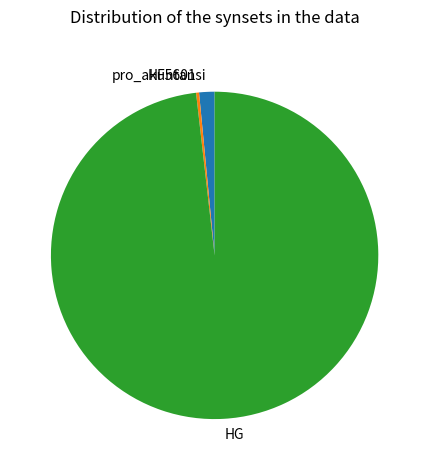

The HF5601 slice represents 11% of the pie. True or false?

False